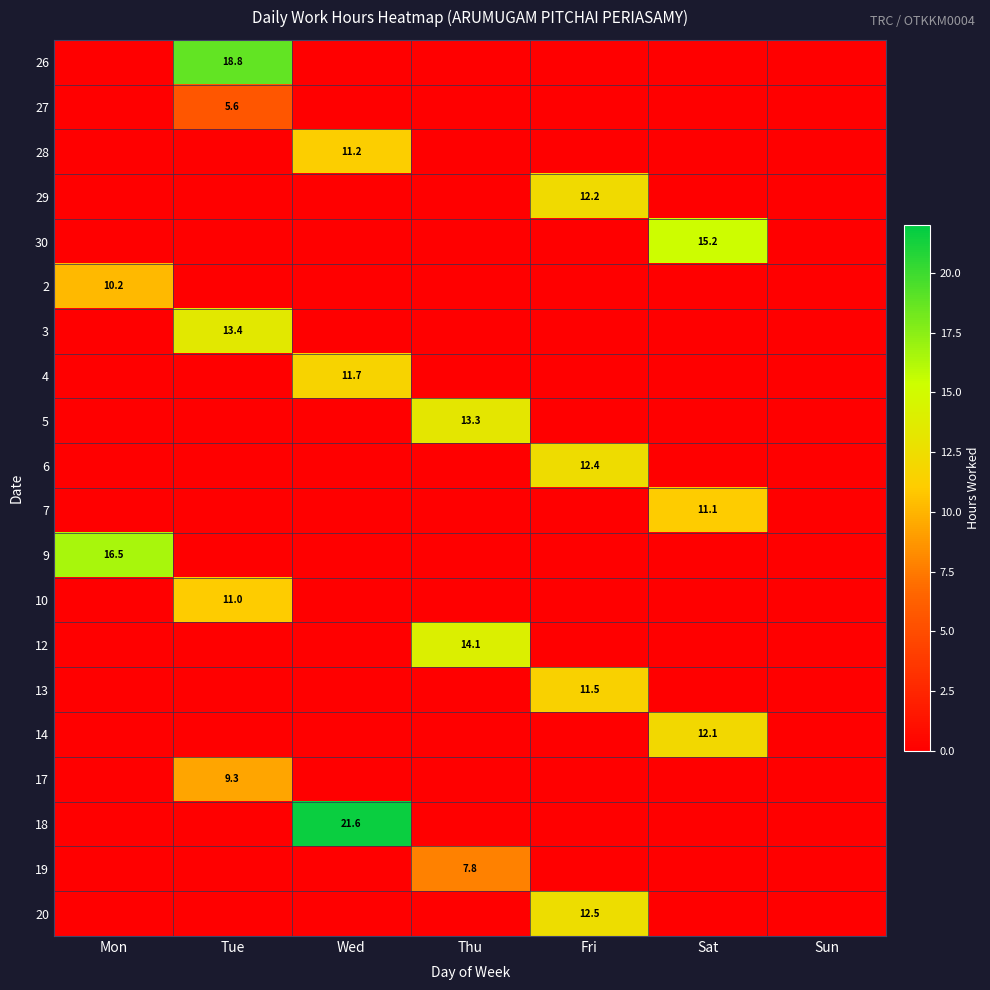

The 3 series shows 17.6 at Tue. True or false?

False